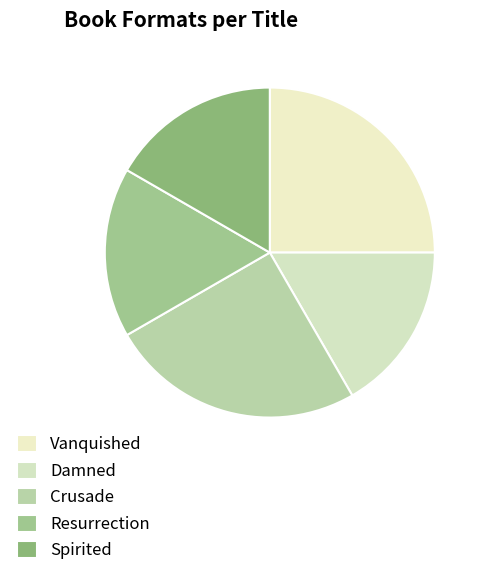

To the nearest percent, what percentage of the pie is Damned?

17%